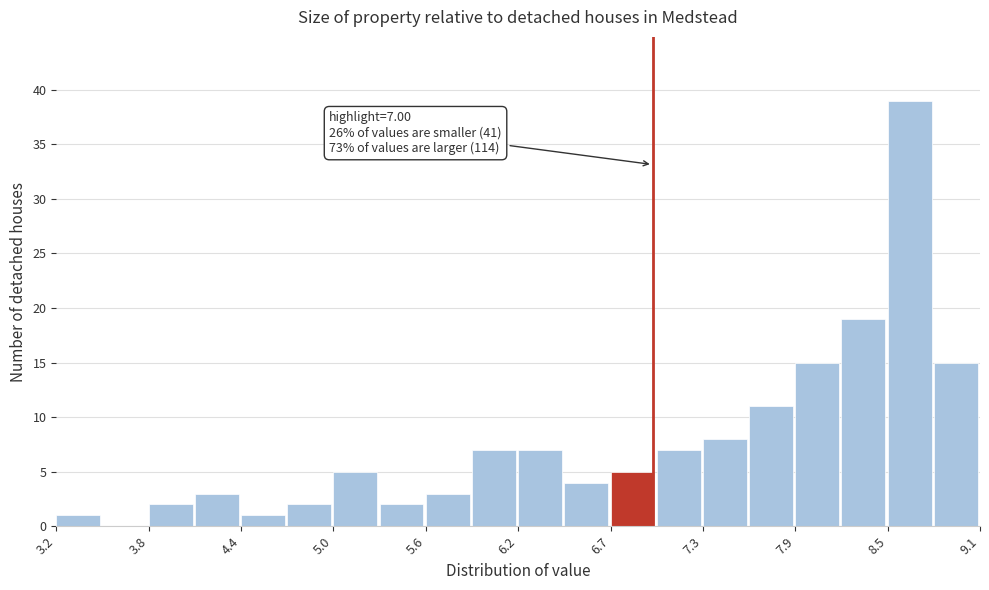

Read against the x-axis, roughly where is the centre of the tallest bar?

8.6